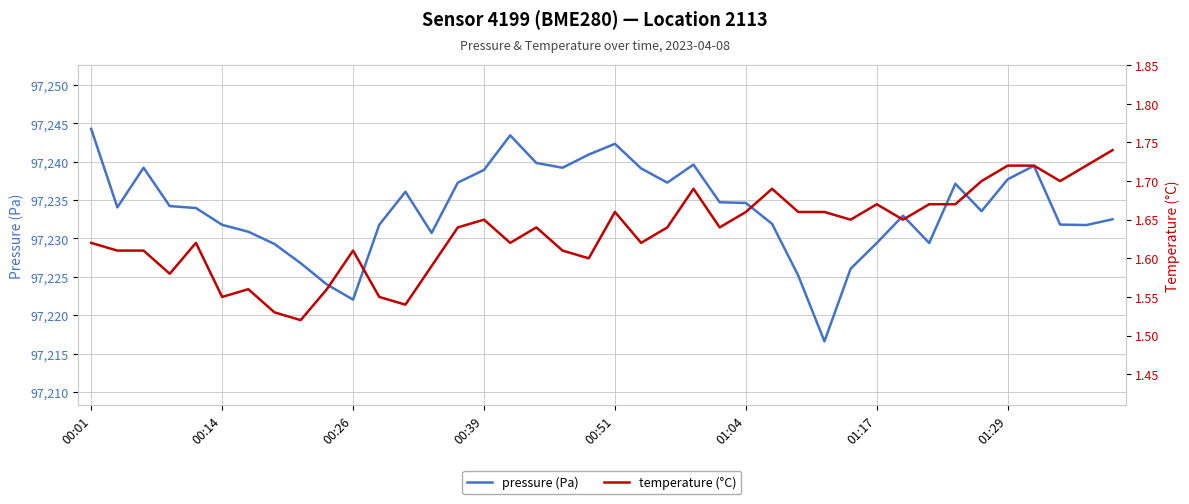

What are all the series names shown in the legend?

pressure, temperature